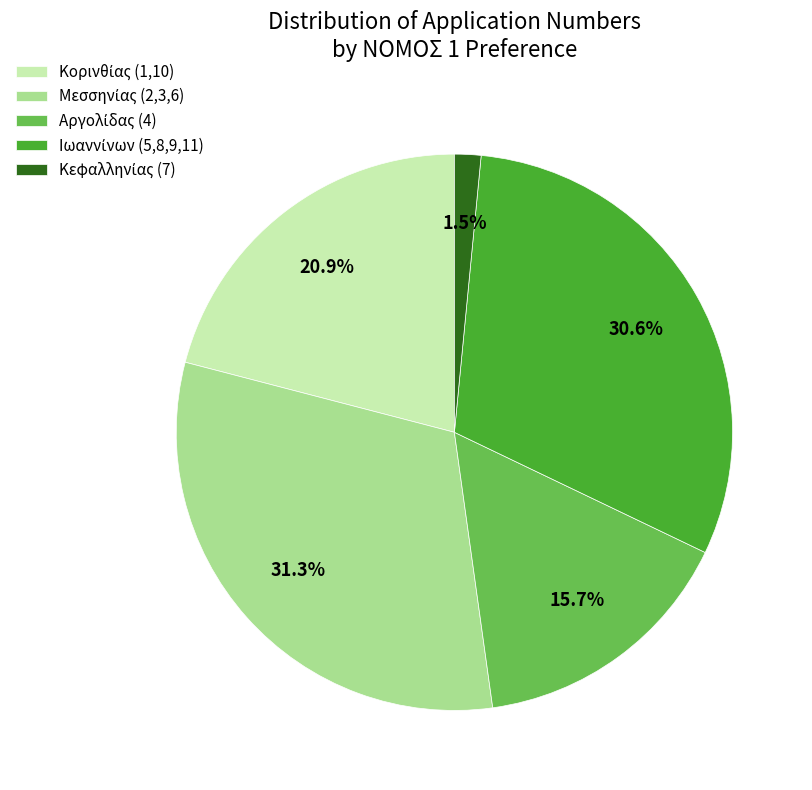

Does any single category account for the majority?

No